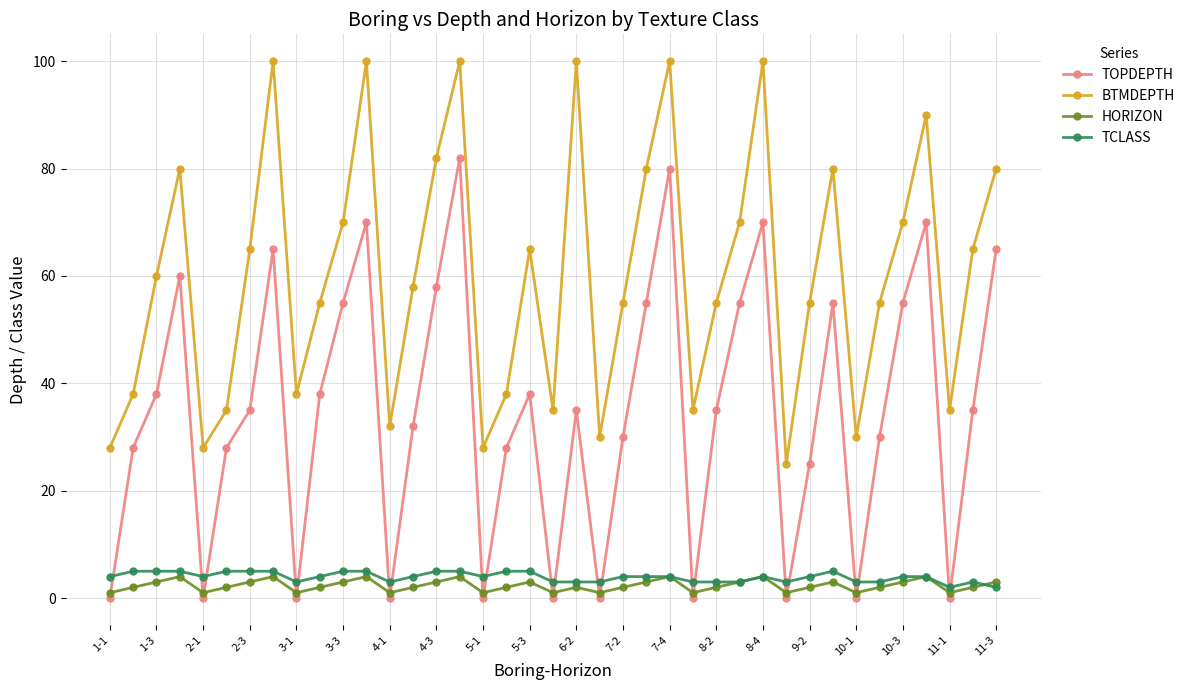

How many lines are shown in the chart?

4